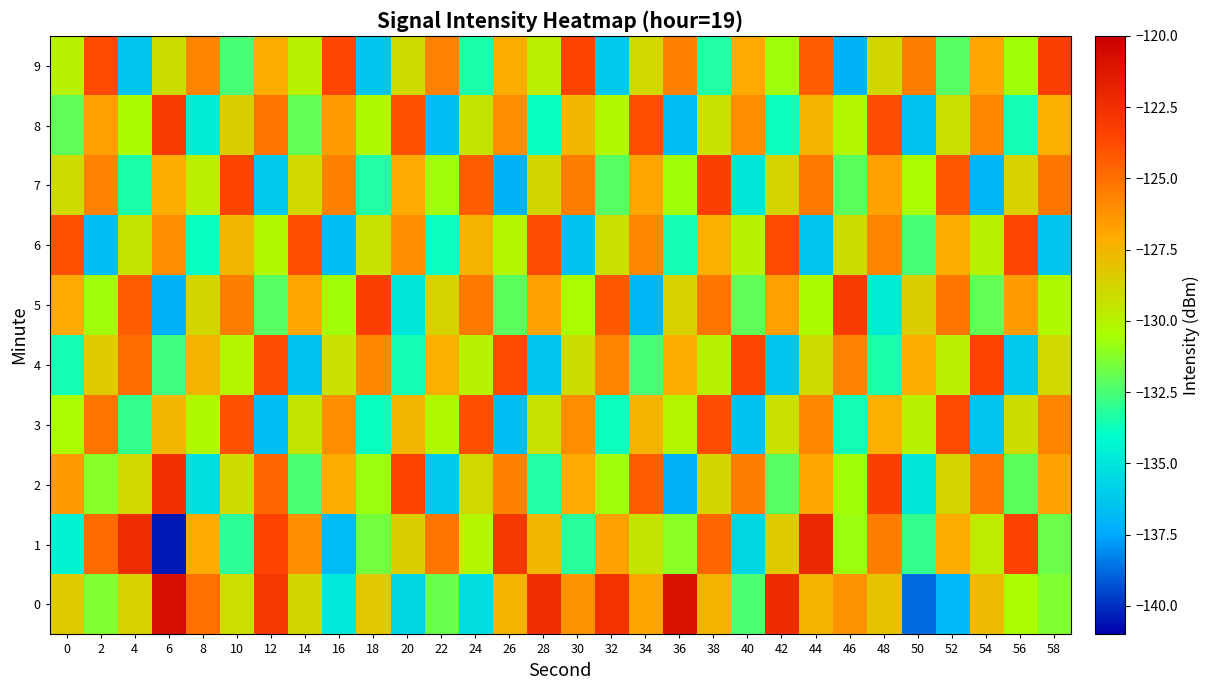

Which series has the largest range (max minus min)?

1